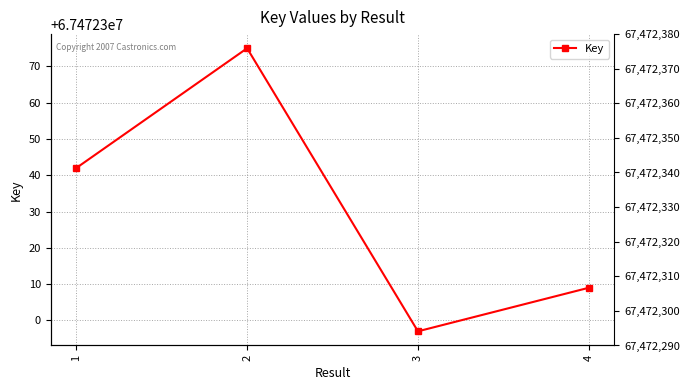

Reading left to right, what are all the values shown in this chart?

1=67472342	2=67472375	3=67472297	4=67472309